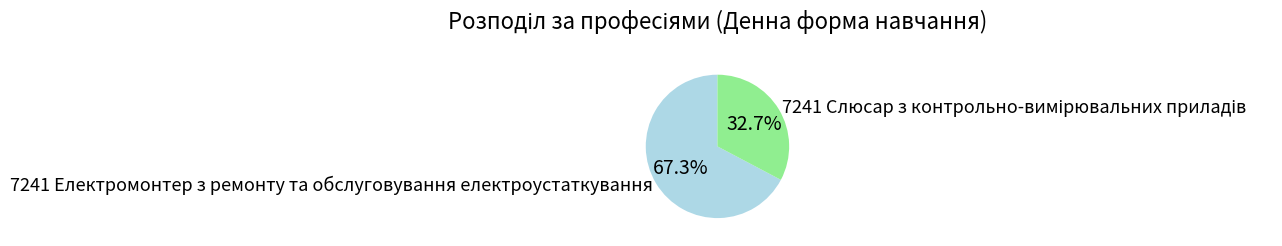

To the nearest percent, what is the difference between the largest and smallest slice percentages?

35%